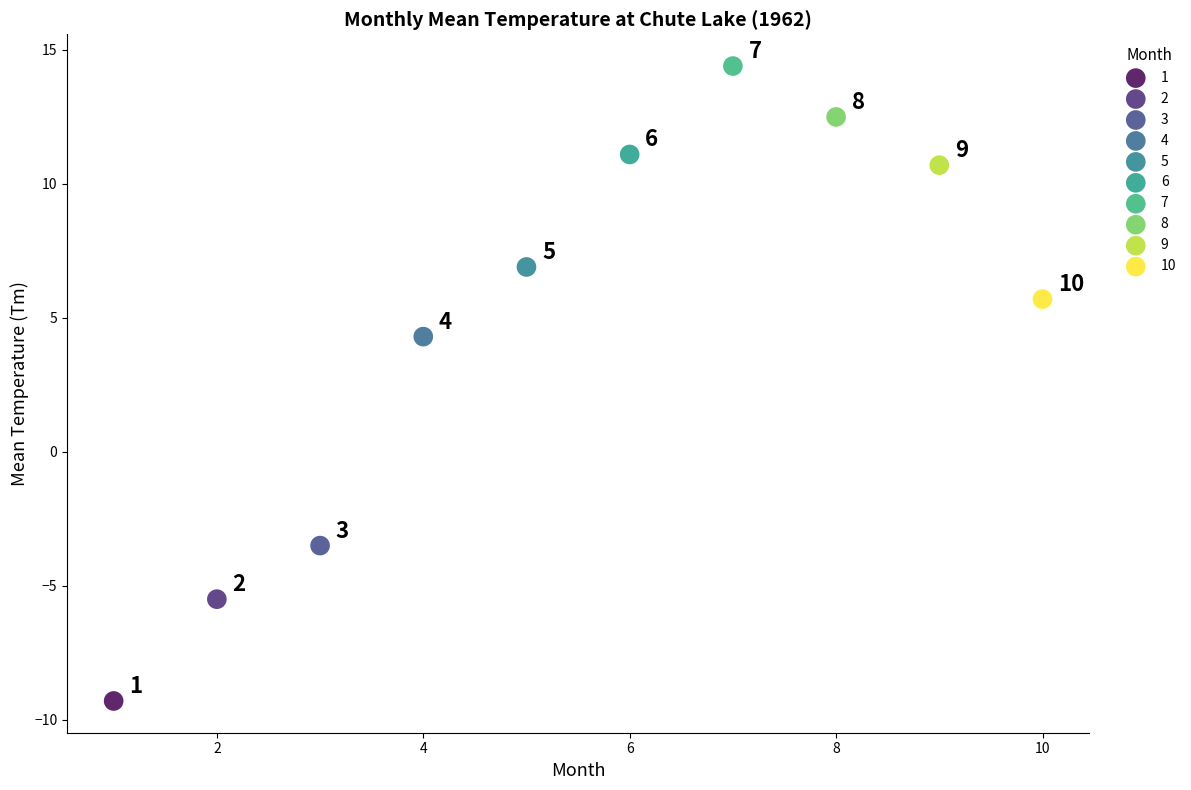

What are all the series names shown in the legend?

1, 2, 3, 4, 5, 6, 7, 8, 9, 10